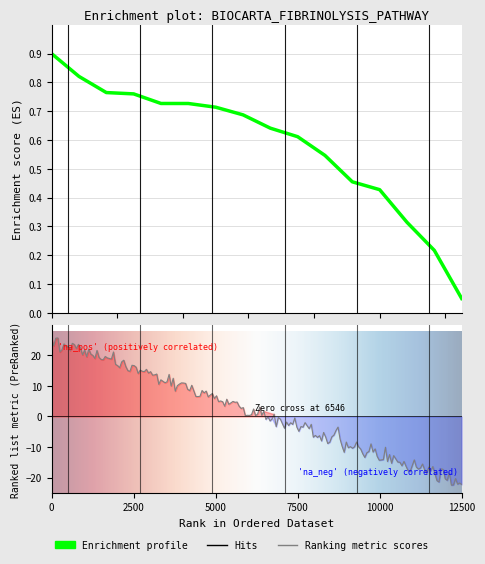

What is the difference between the maximum and minimum values?

0.8